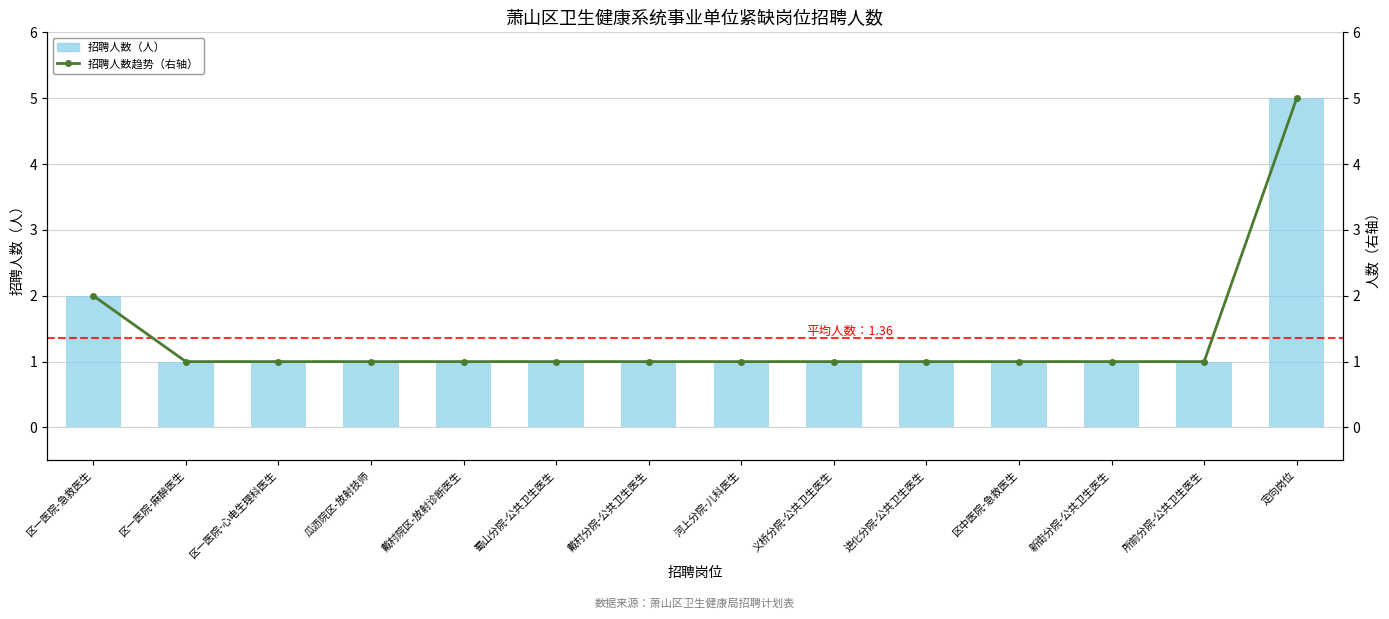

What is the label of the 6th bar from the right?

义桥分院-公共卫生医生